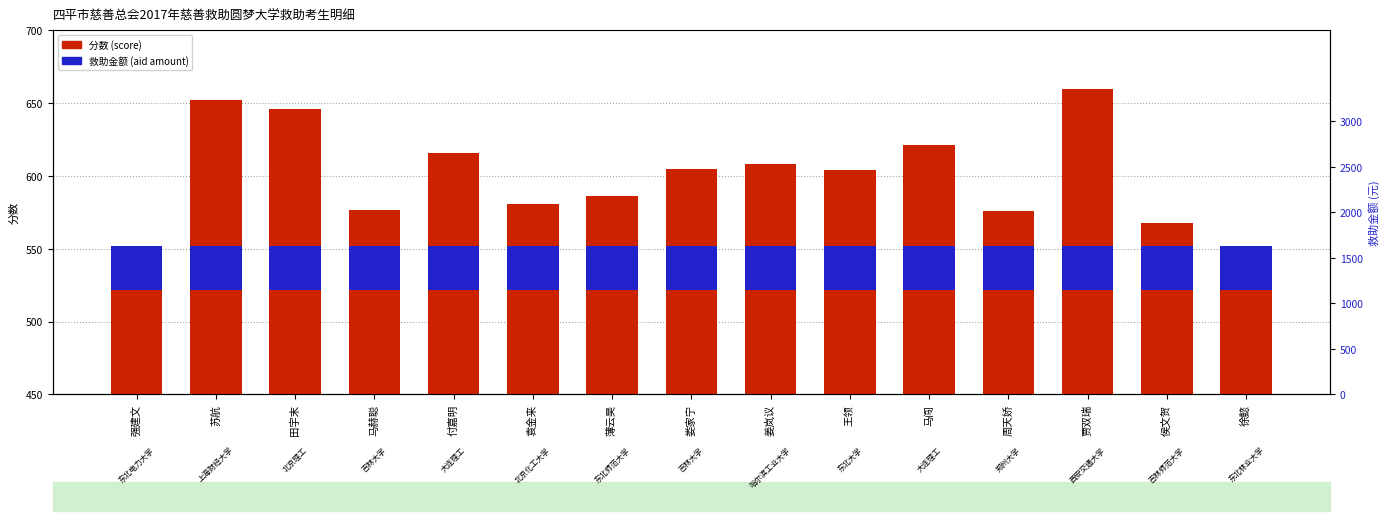

What are all the series names shown in the legend?

分数 (score), 救助金额 (aid amount)